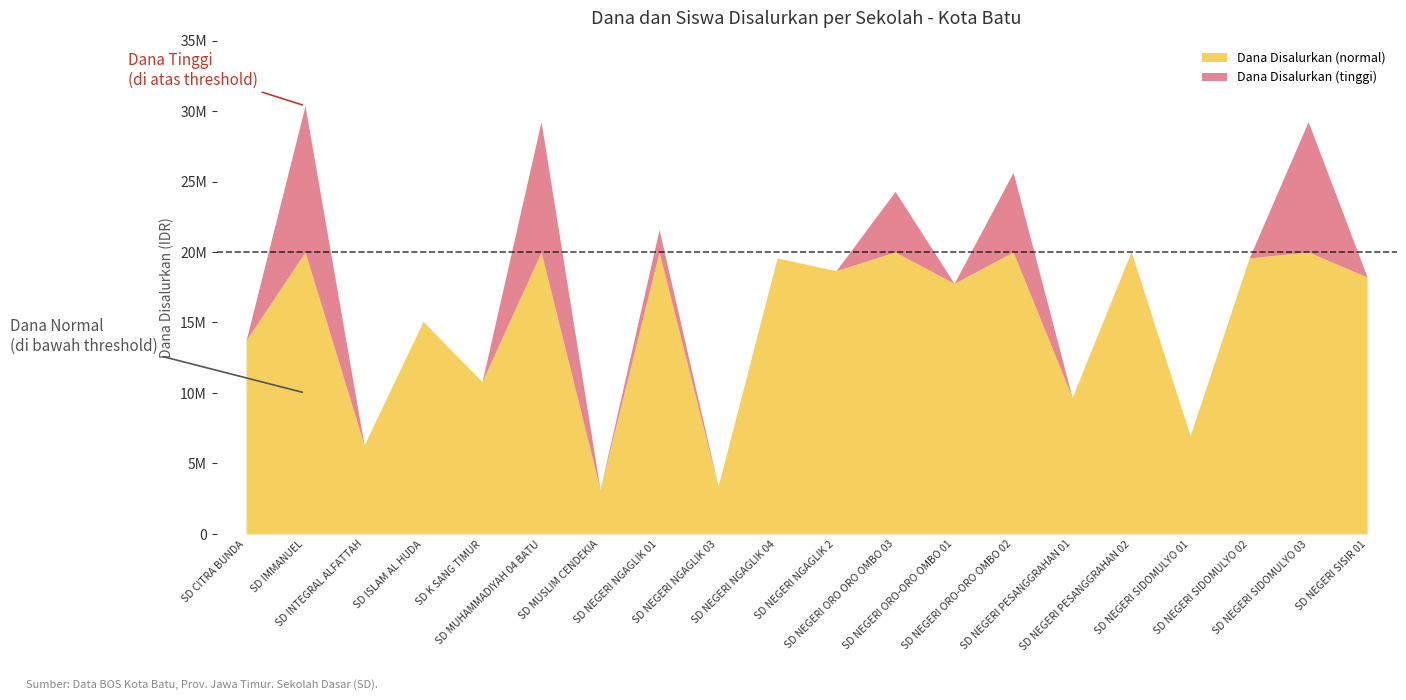

What is the total value across all series at SD CITRA BUNDA?

13725031